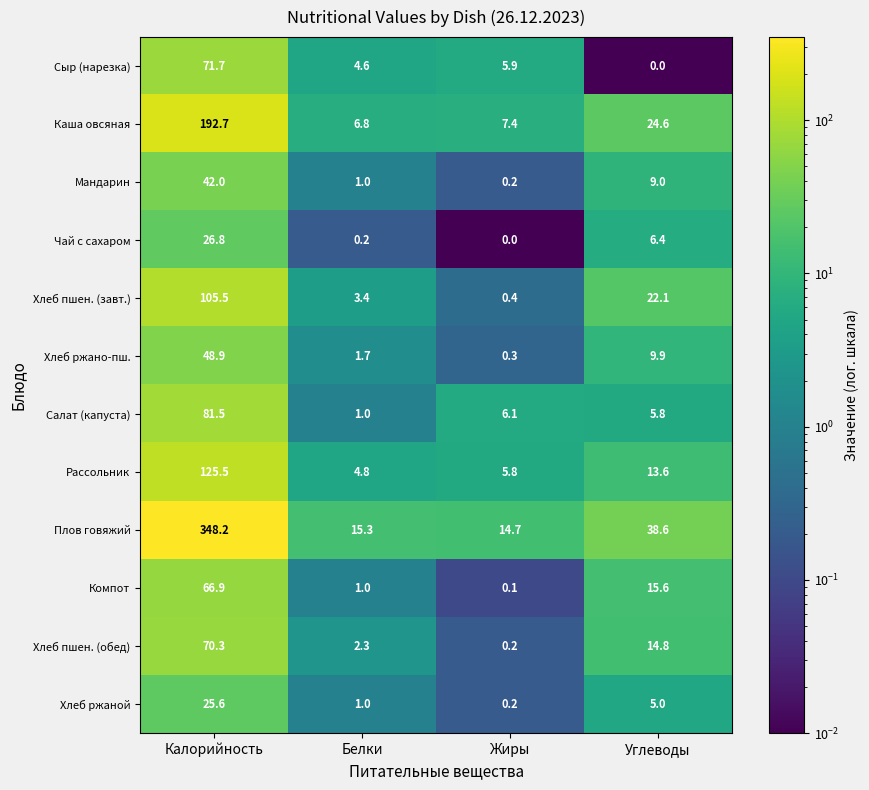

What is the greatest value displayed?

348.2